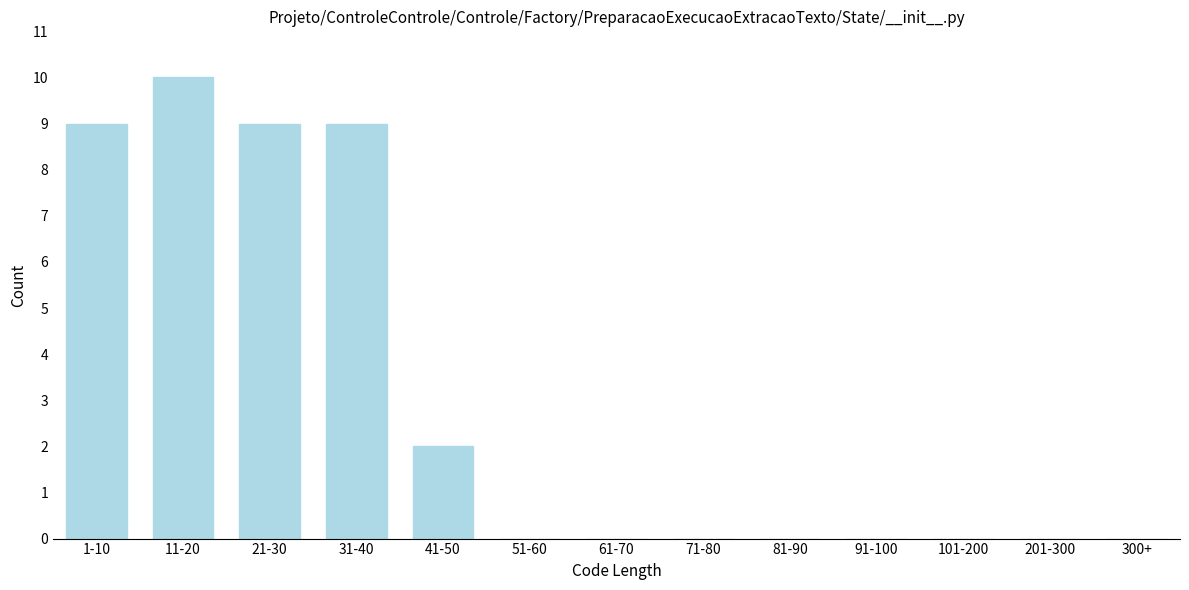

Reading left to right, what are all the values shown in this chart?

1-10=9	11-20=10	21-30=9	31-40=9	41-50=2	51-60=0	61-70=0	71-80=0	81-90=0	91-100=0	101-200=0	201-300=0	300+=0